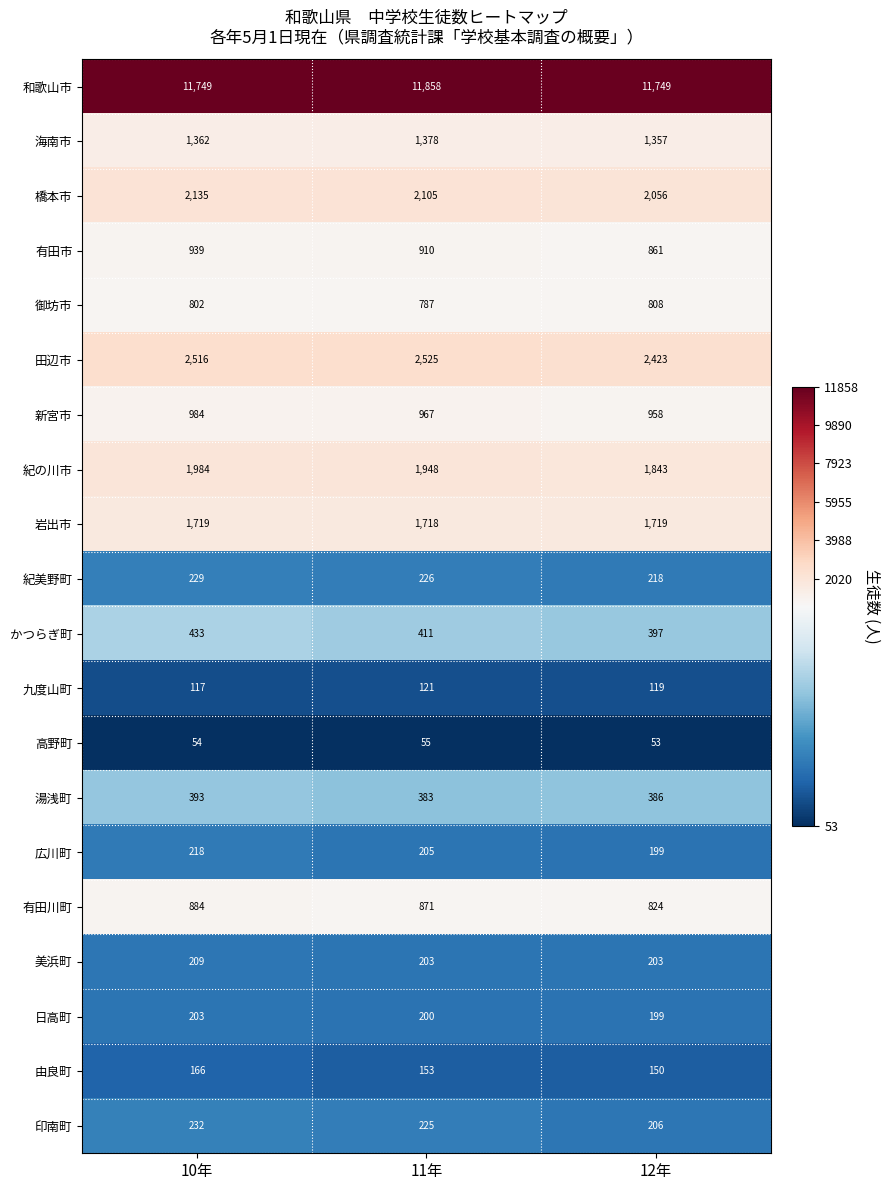

What is the difference between the 日高町 values at 12年 and 10年?

4